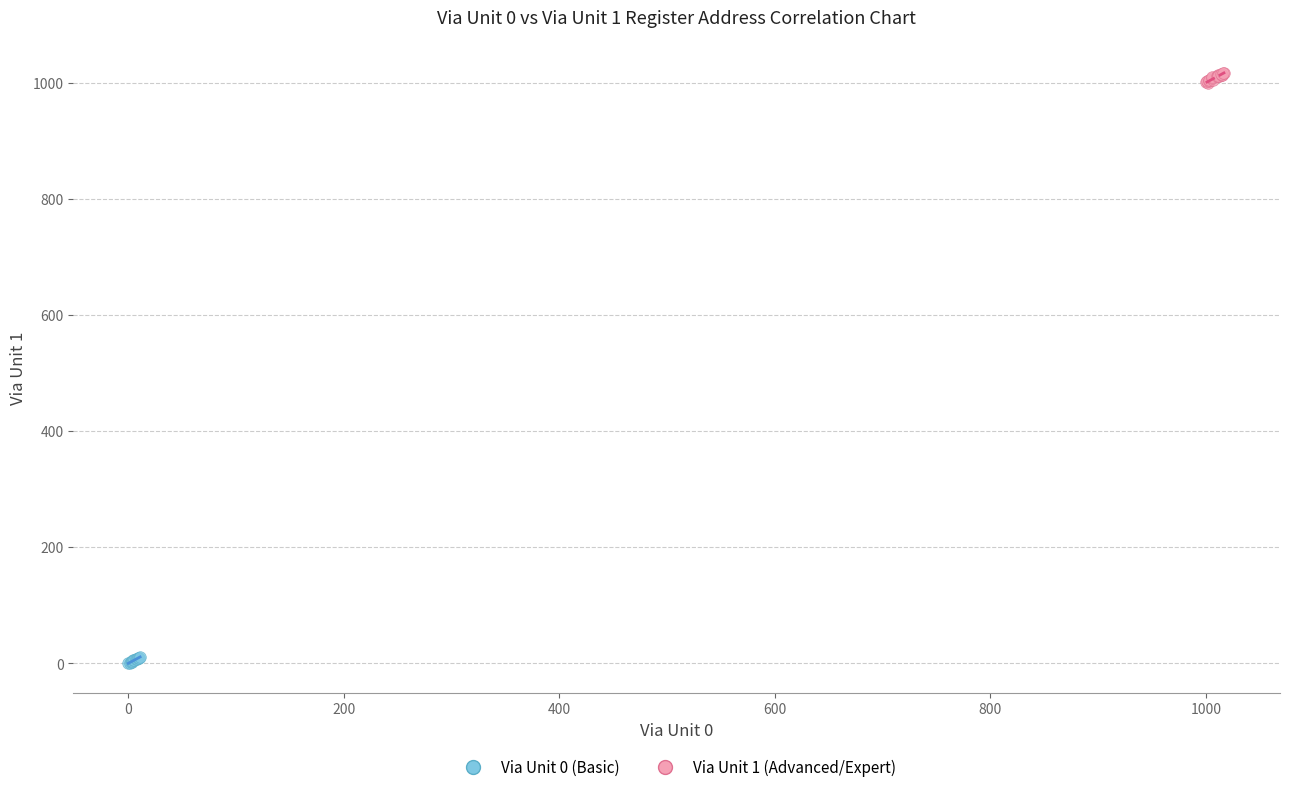

Which series has the largest Y range (max minus min)?

Via Unit 1 (Advanced/Expert)